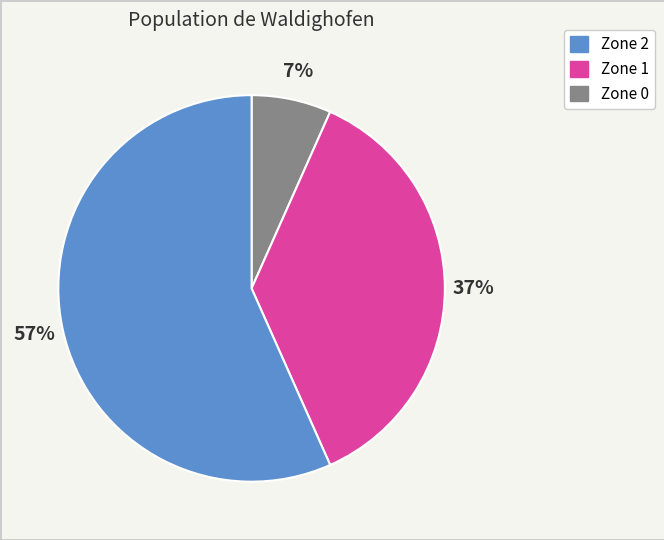

Count the number of slices in the pie.

3